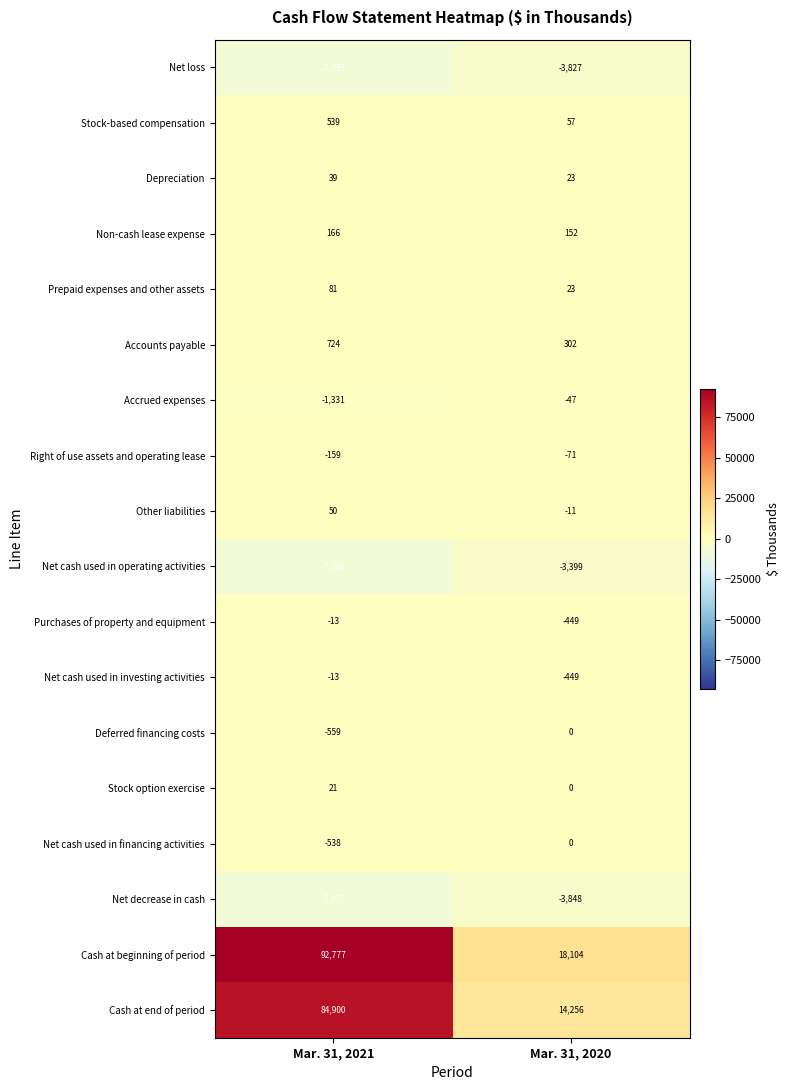

How many values in the Other liabilities series are below 50?

1